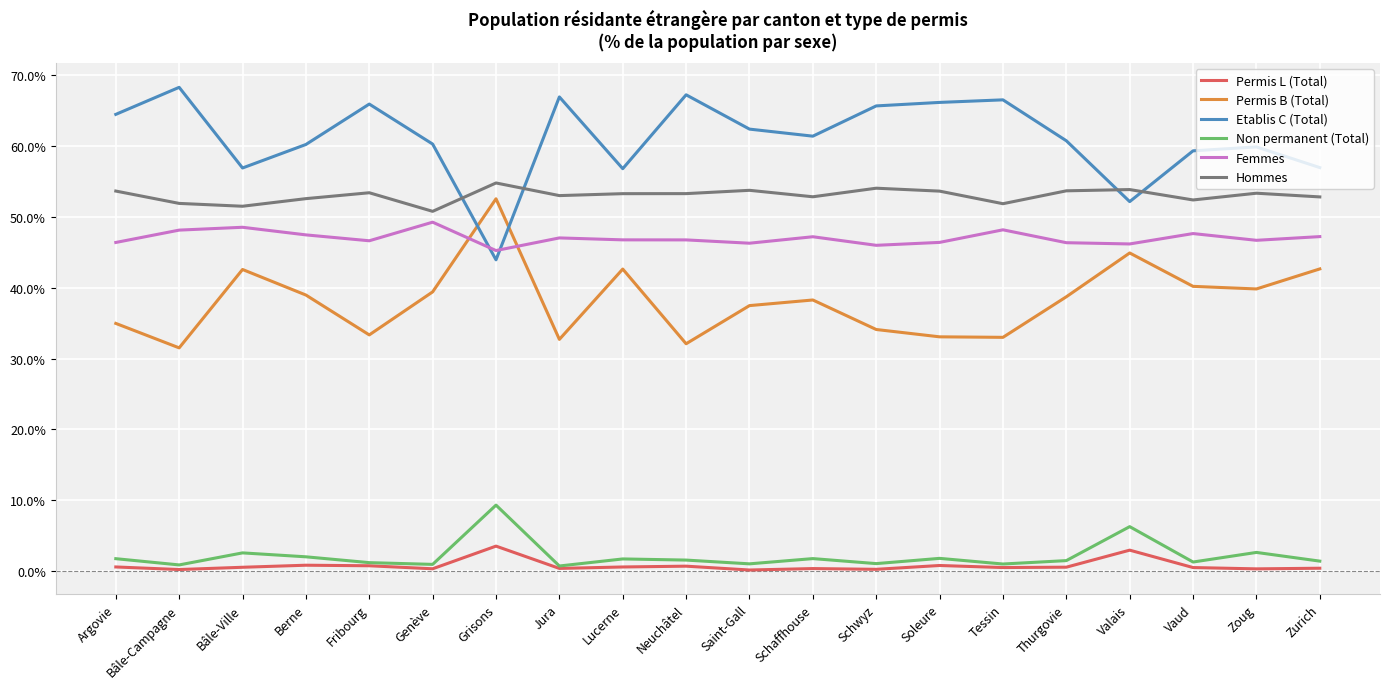

What is the difference between the highest and lowest values at Bâle-Ville?

56.3